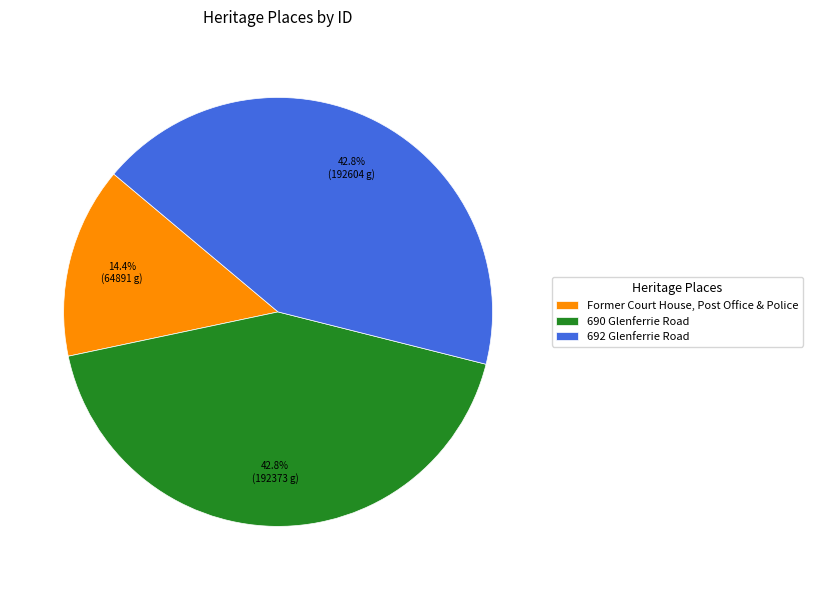

Count the number of slices in the pie.

3